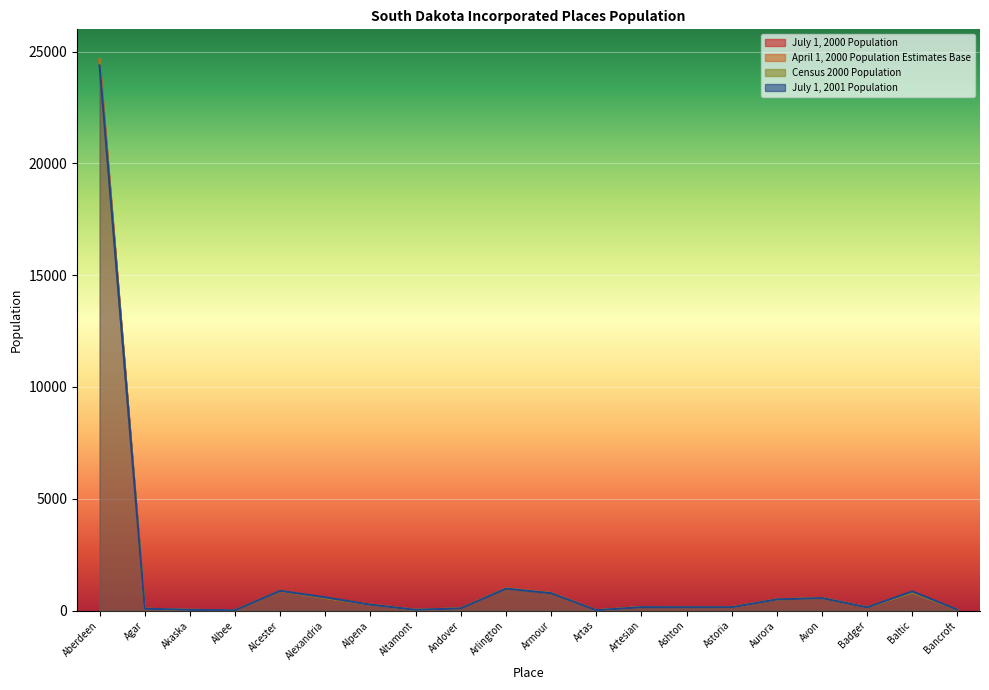

What is the lowest value of the Census 2000 Population series?

10